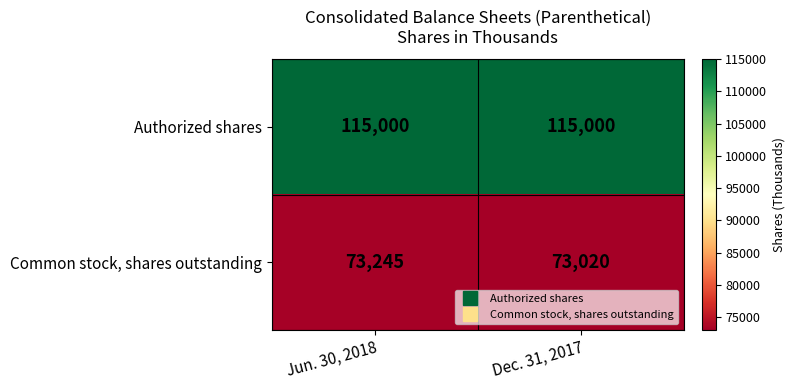

Which series has the largest range (max minus min)?

Common stock, shares outstanding